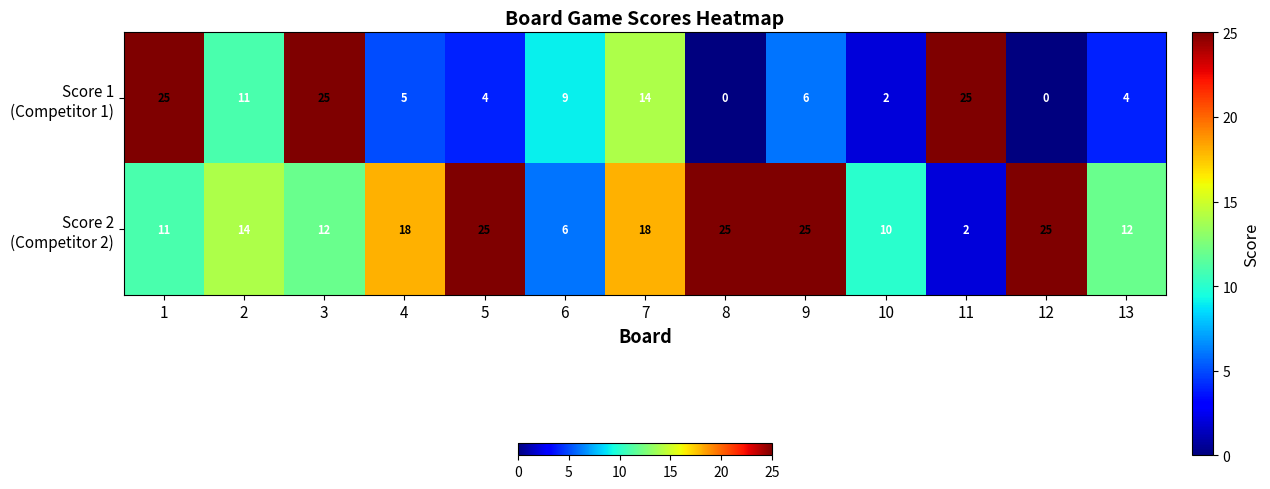

What is the maximum value shown in the chart?

25